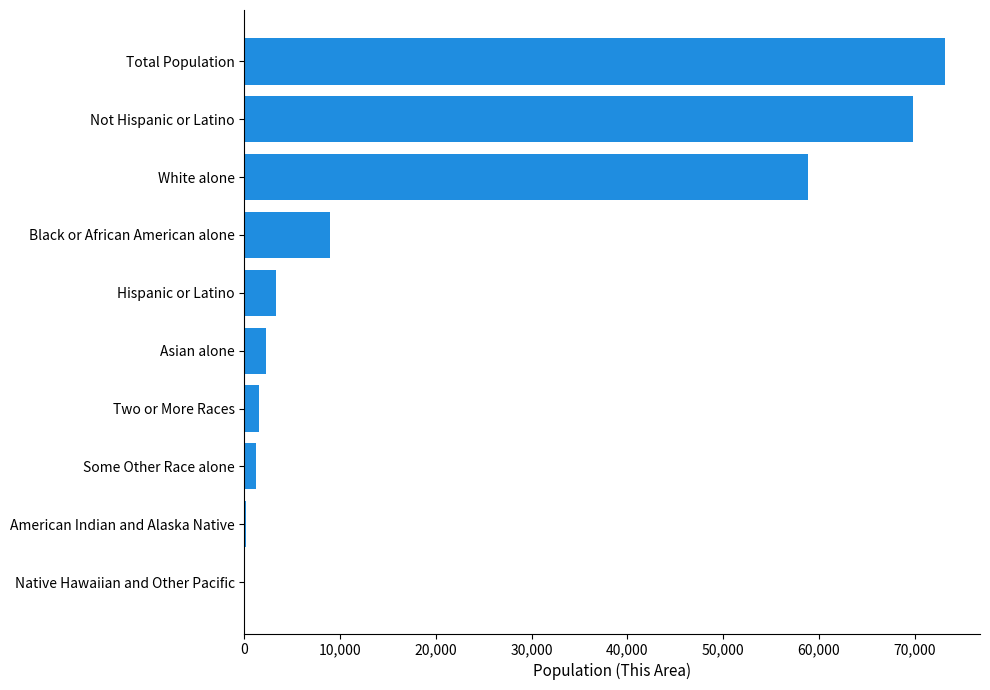

What is the change in value from Asian alone to Total Population?

+70876